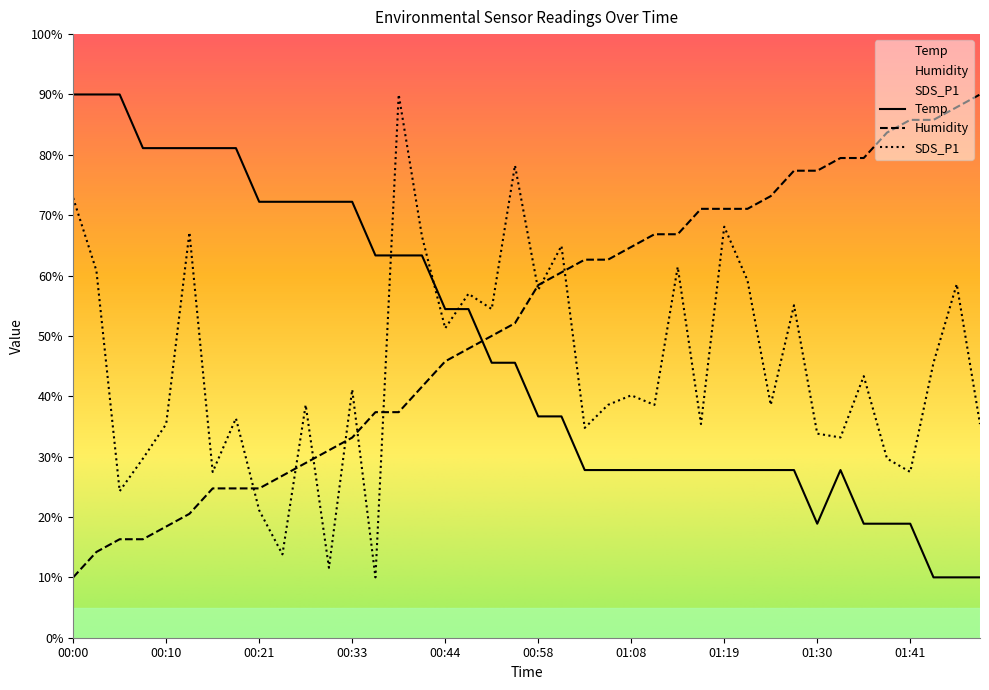

At which label does SDS_P1 reach its peak?

00:38